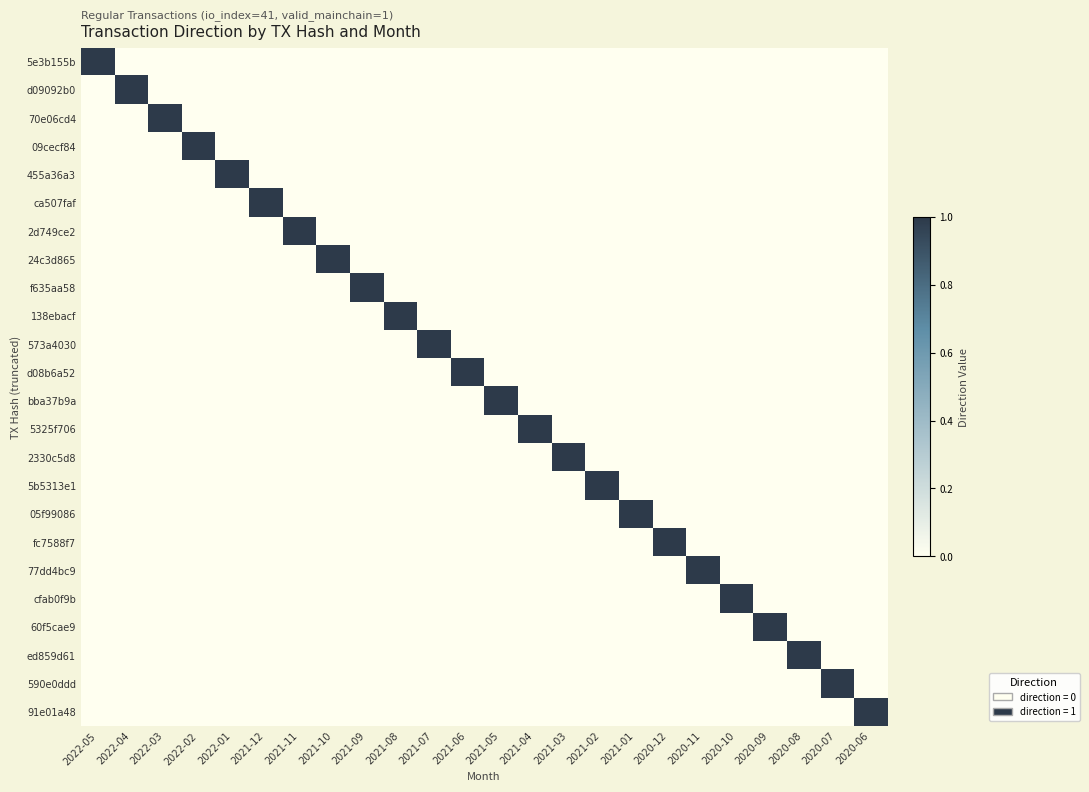

At which category does the chart reach its peak across all series?

2022-05